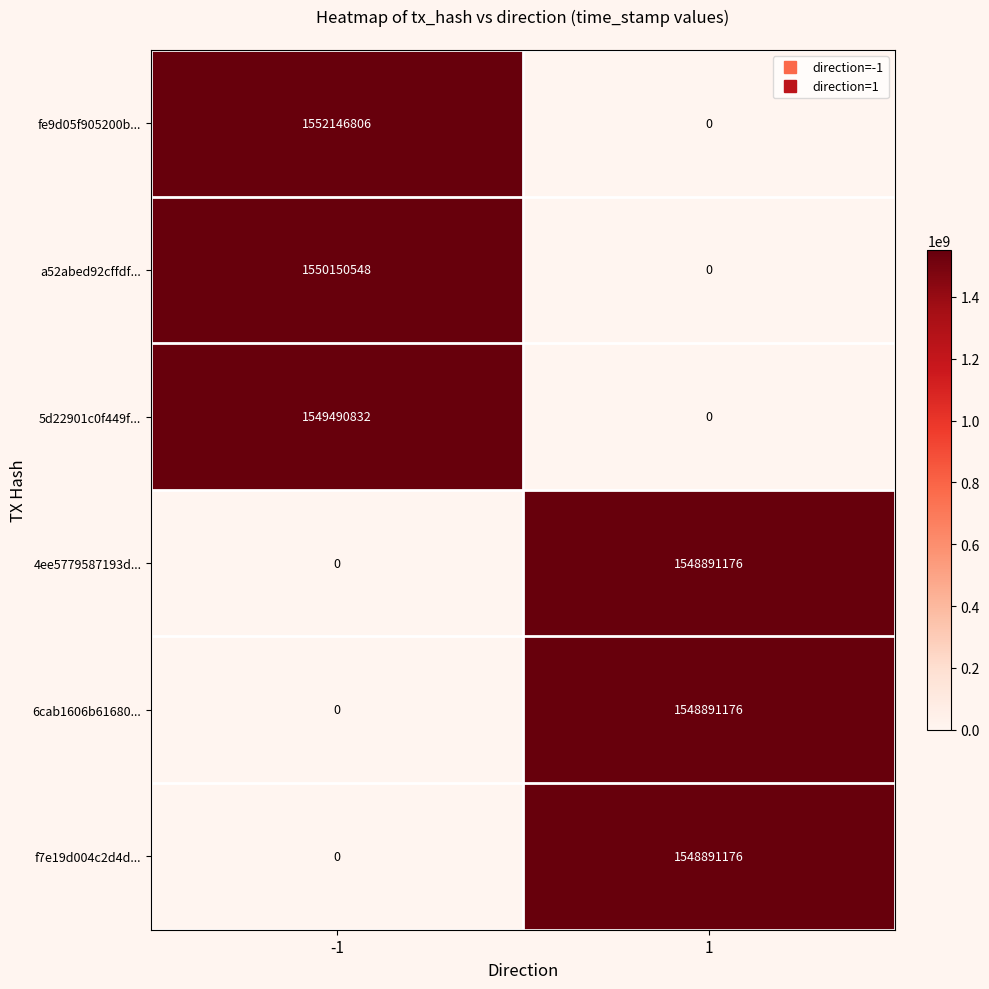

How many series are shown in this chart?

6